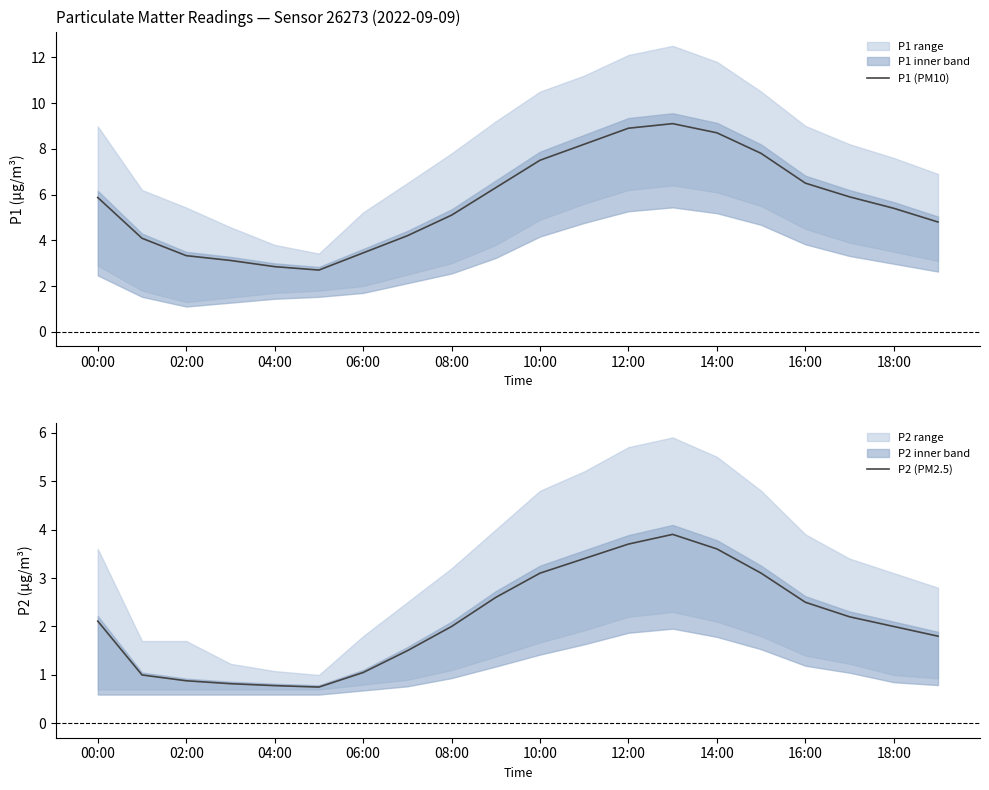

What is the difference between the maximum and second lowest values in the P1 (PM10) series?

6.2